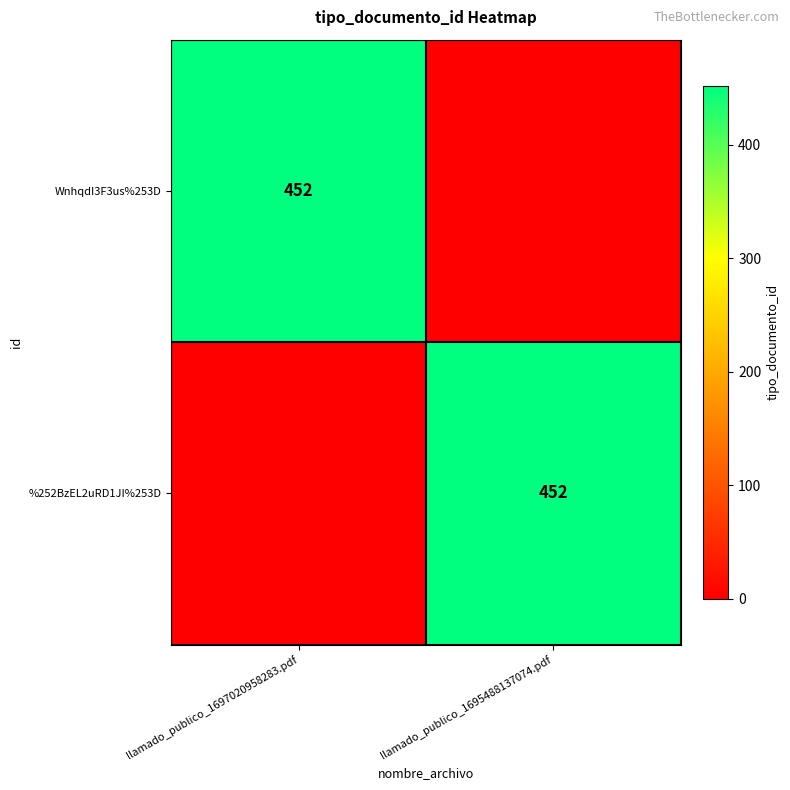

Is it true that WnhqdI3F3us%253D equals 452 at llamado_publico_1697020958283.pdf?

True